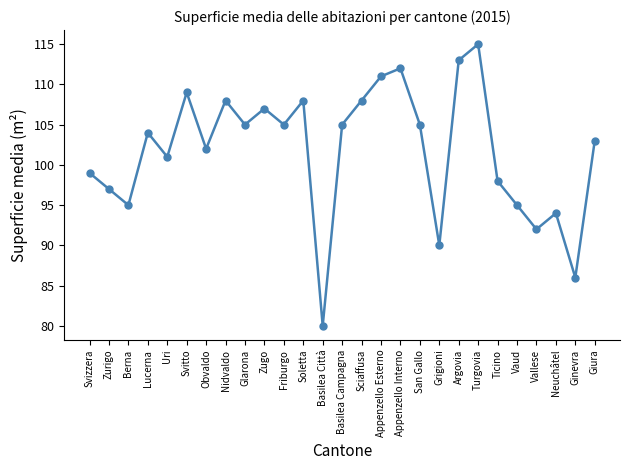

Where is the first local maximum?

Lucerna